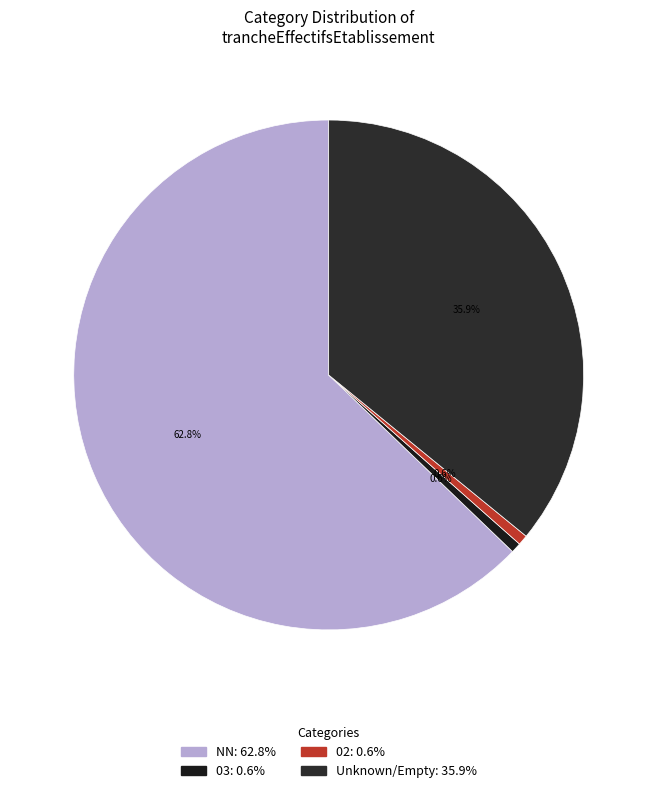

Count the number of slices in the pie.

4